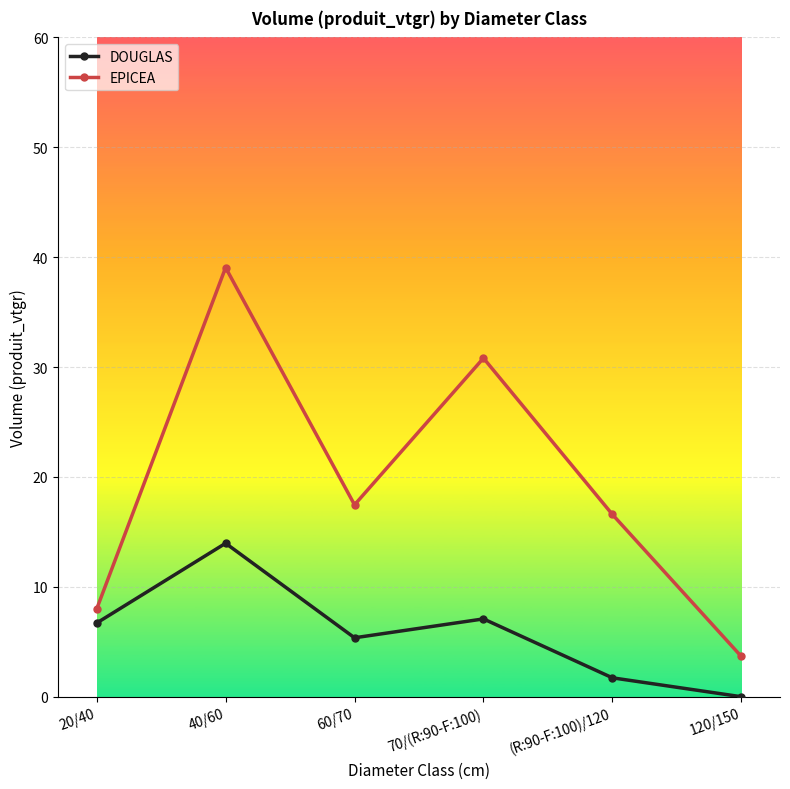

In EPICEA, how many points are higher than both neighbors (excluding endpoints)?

2